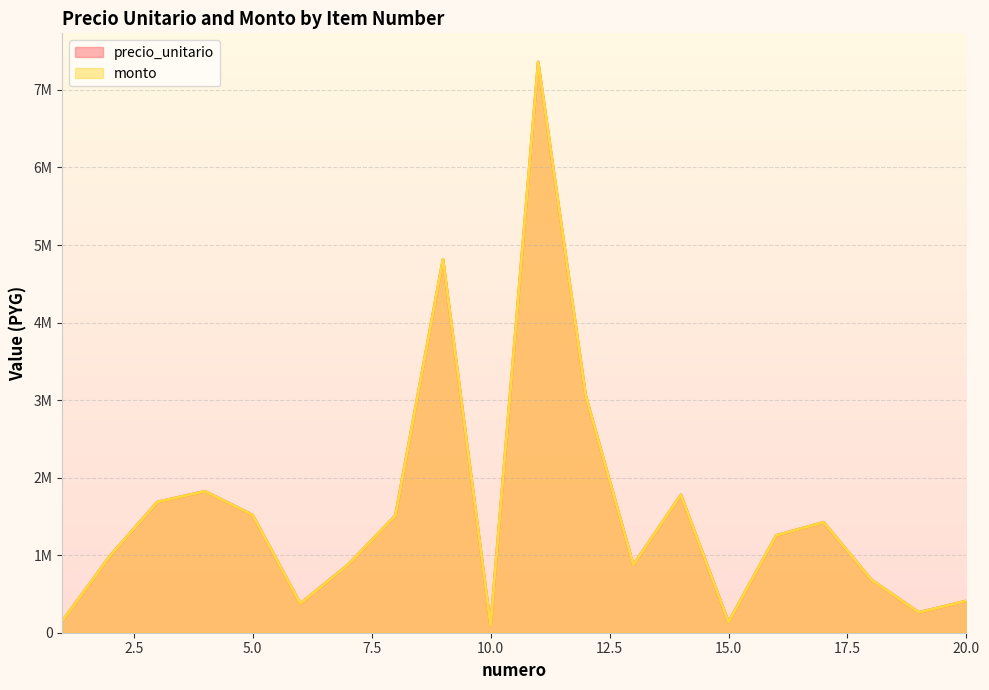

True or false: precio_unitario and monto intersect in this chart.

False